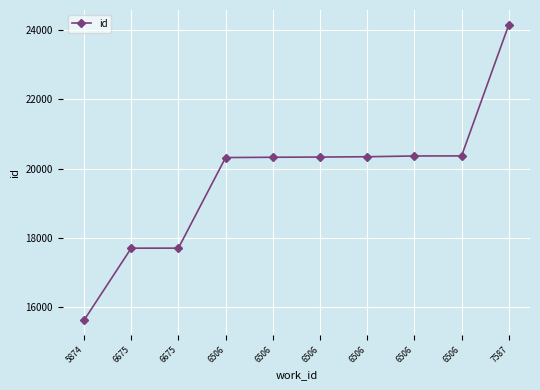

What is the maximum value shown in the chart?

24158